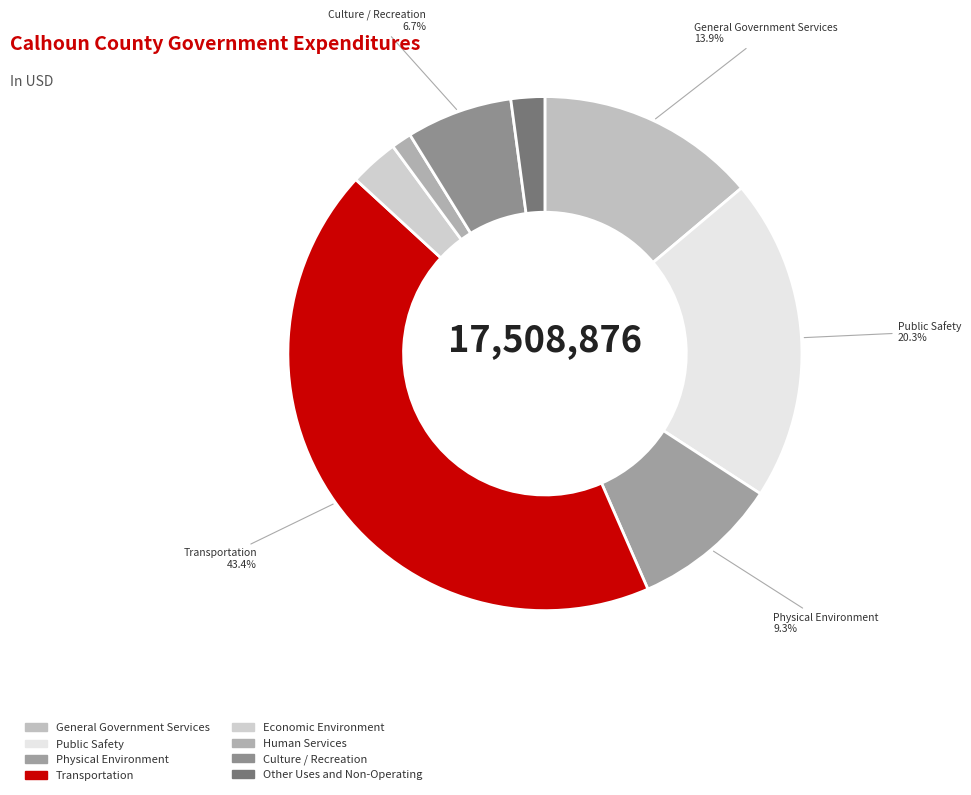

Which slice is the largest?

Transportation